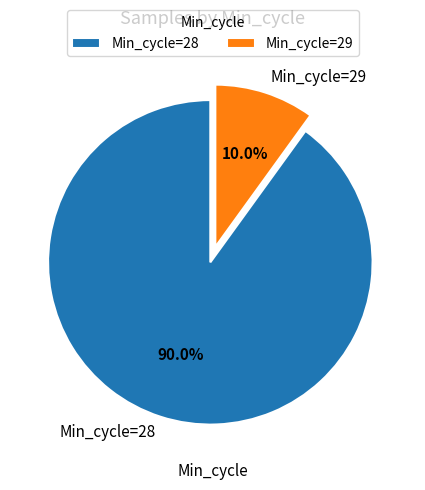

Which category has the smallest portion of the pie?

Min_cycle=29